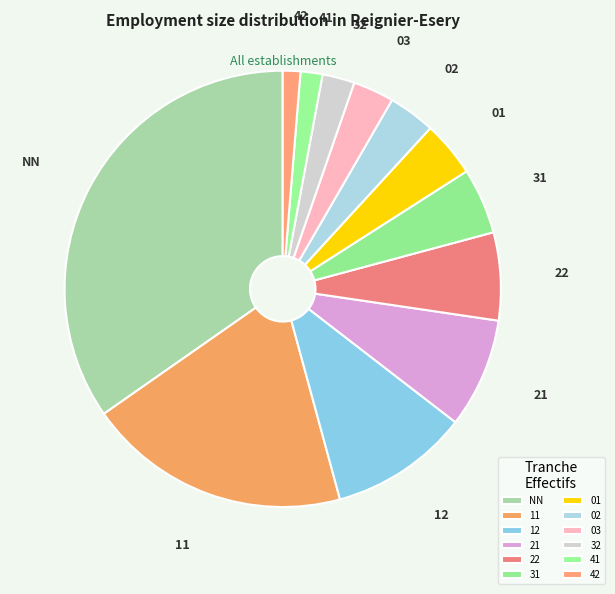

What is the ratio of the value at 41 to the value at 01?

0.4